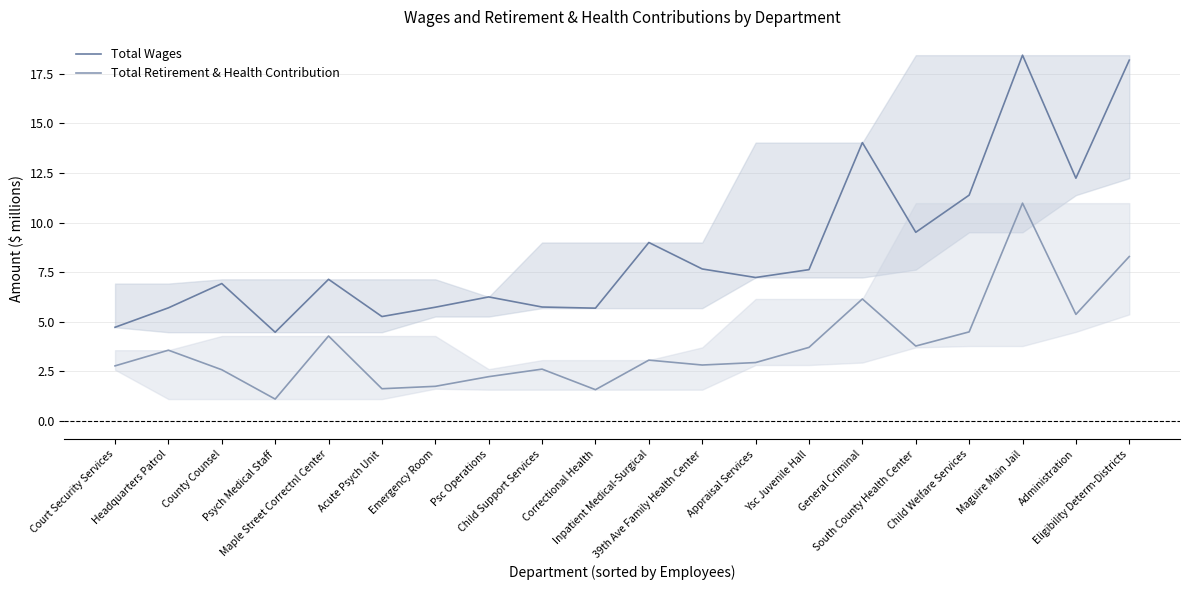

What is the total value across all series at General Criminal?

20.2